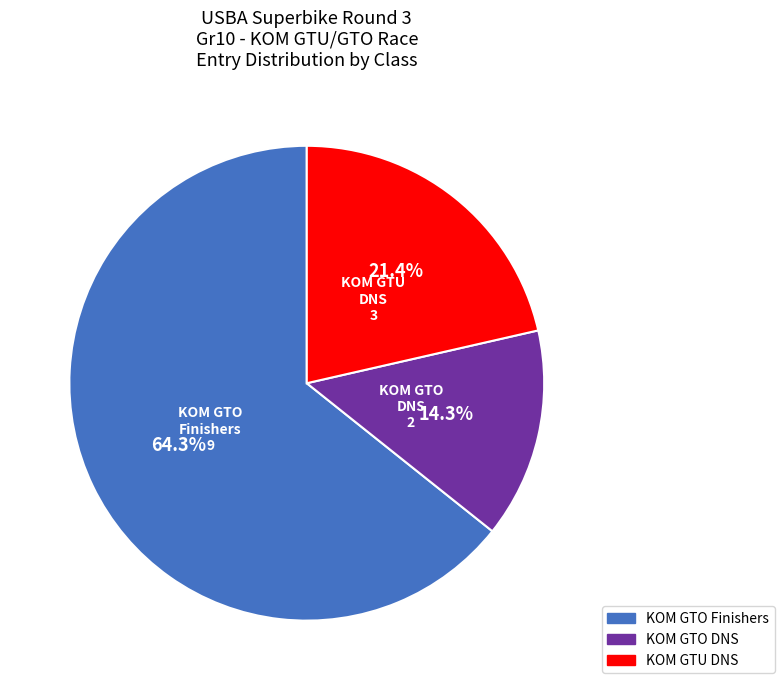

Is there any slice that represents more than half of the pie?

Yes